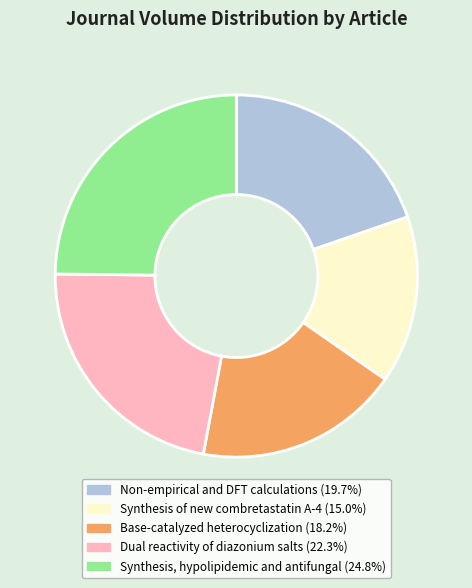

Is the sum of Dual reactivity of diazonium salts and Synthesis, hypolipidemic and antifungal greater than half?

No